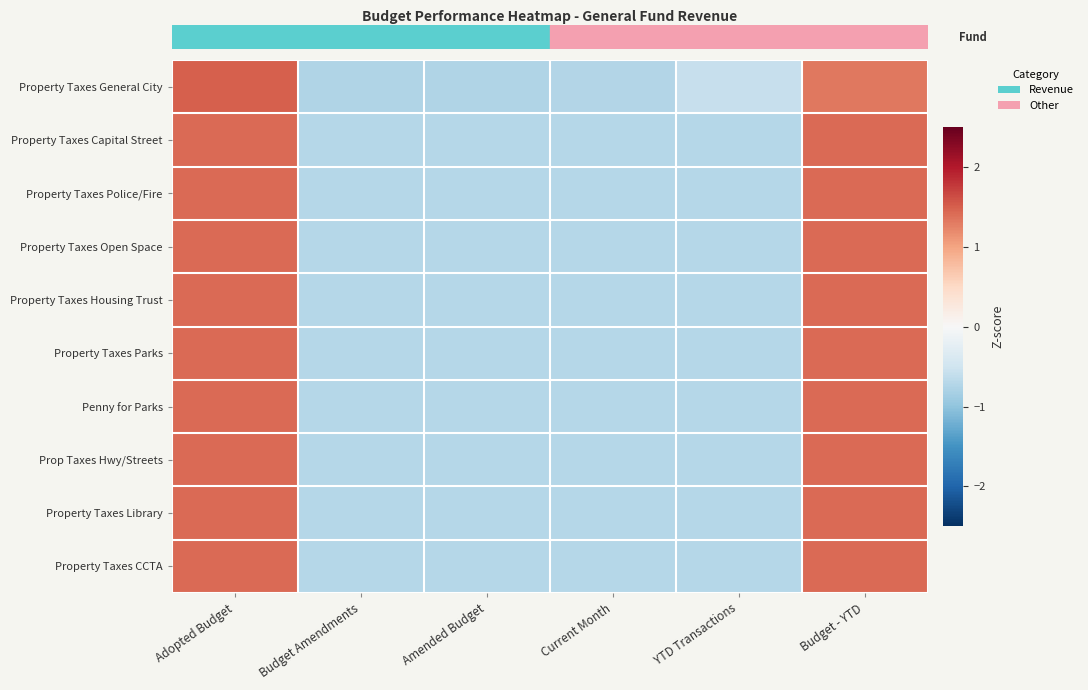

At how many categories does at least one series exceed 1?

2